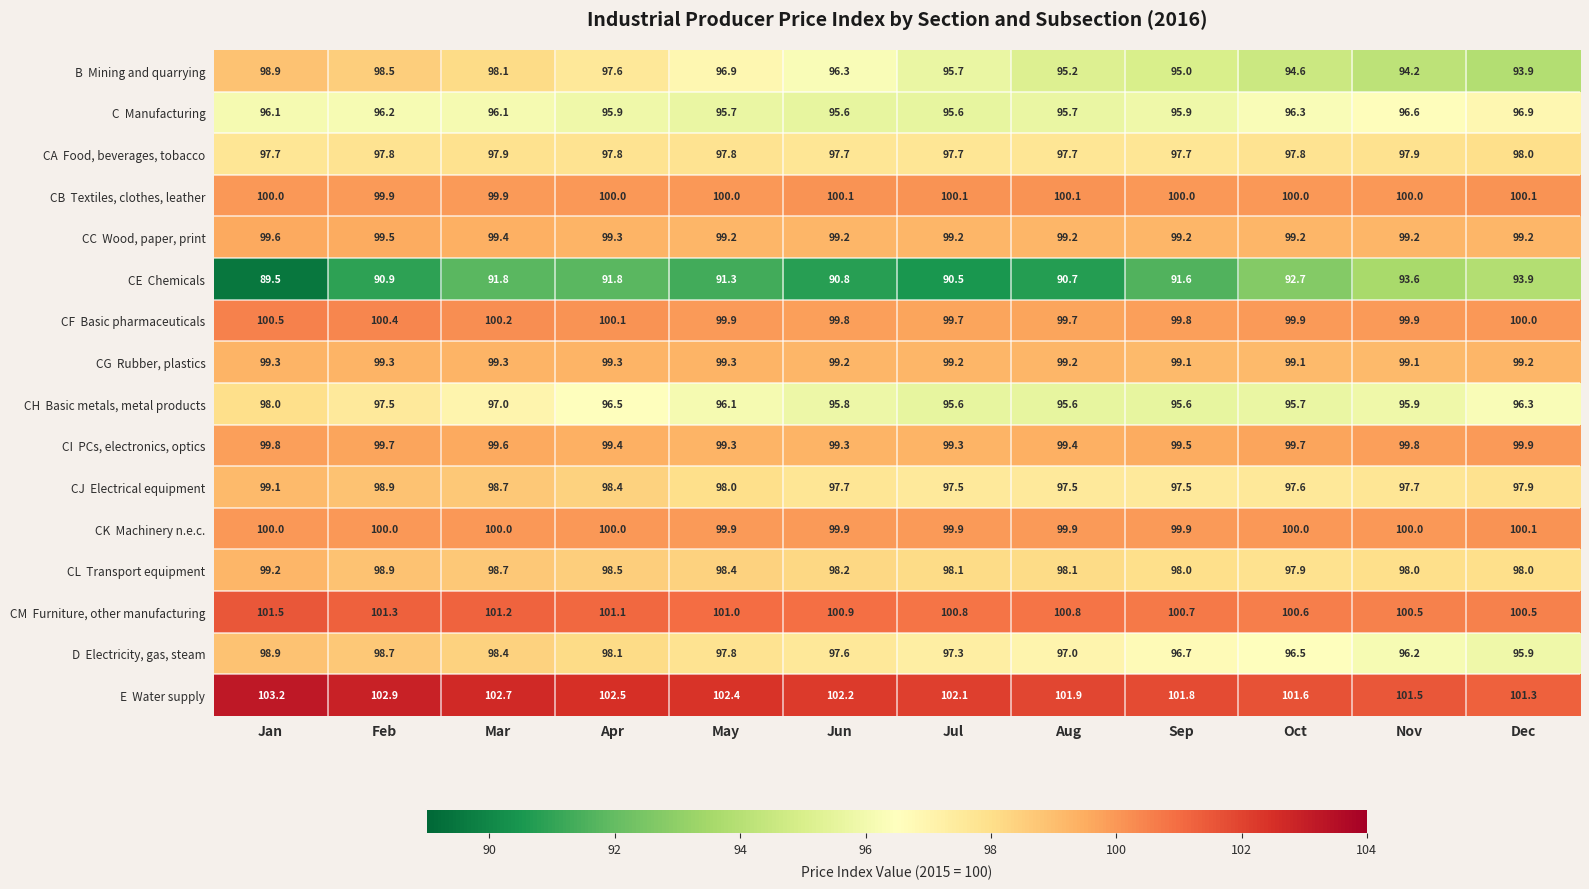

What is the total value across all series at Feb?

1580.4